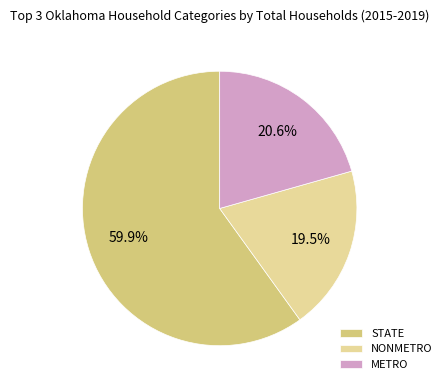

What is the ratio of the value at STATE to the value at METRO?

2.9